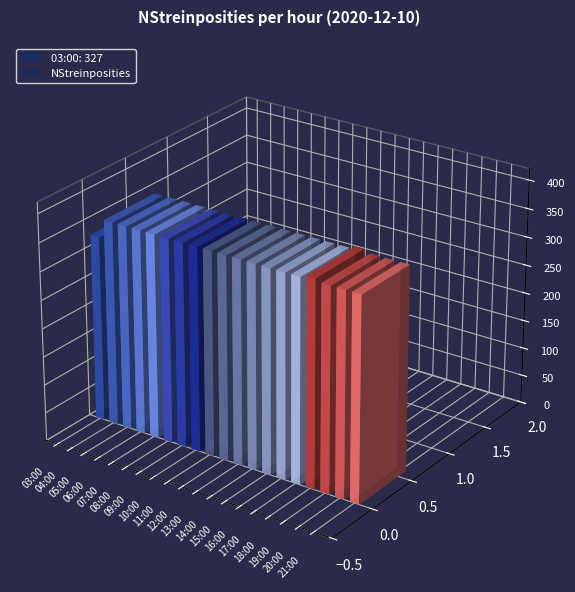

Which category has the highest value across all series?

18:00